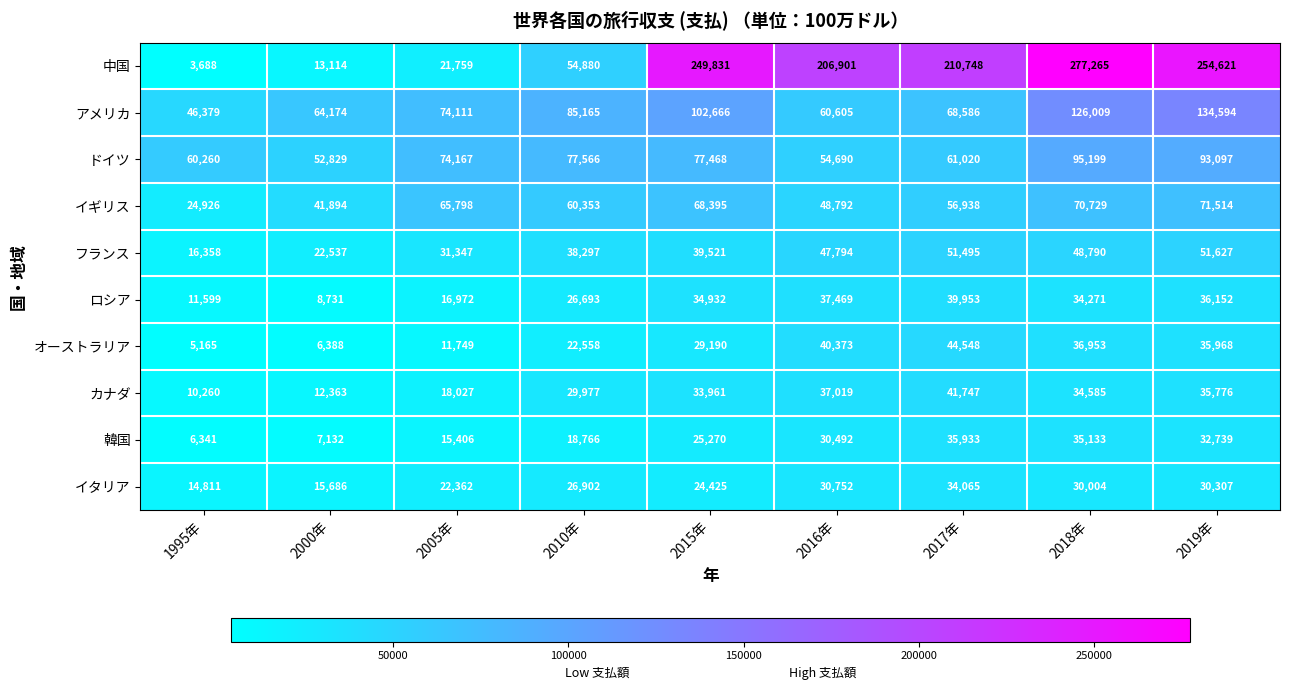

Count the number of categories in the chart.

9